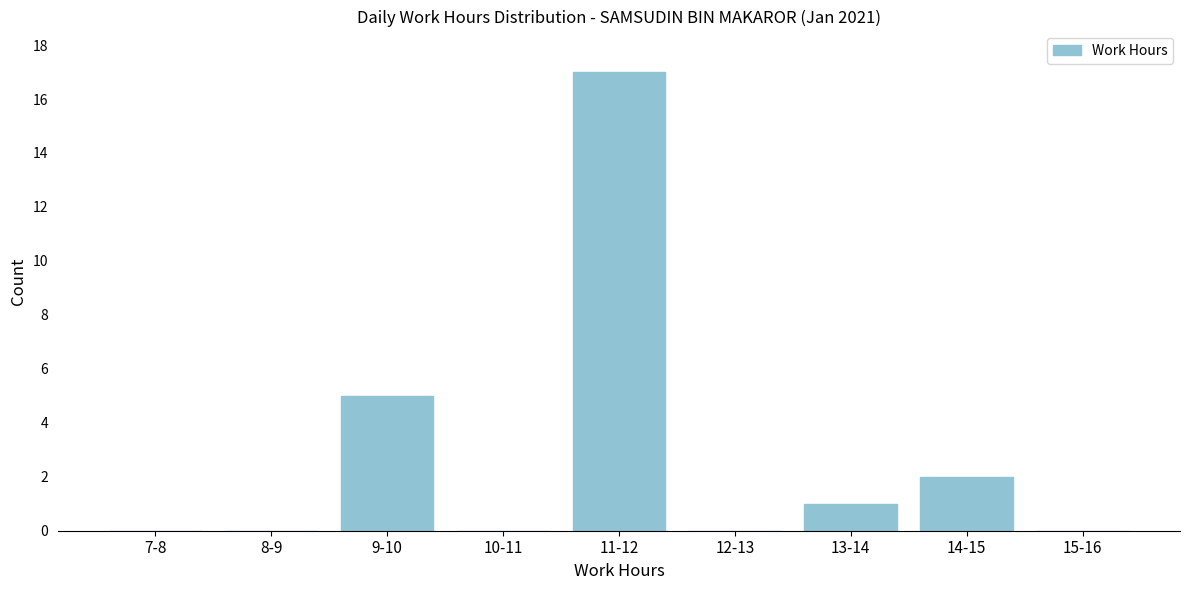

Reading left to right, what are all the values shown in this chart?

7-8=0	8-9=0	9-10=5	10-11=0	11-12=17	12-13=0	13-14=1	14-15=2	15-16=0